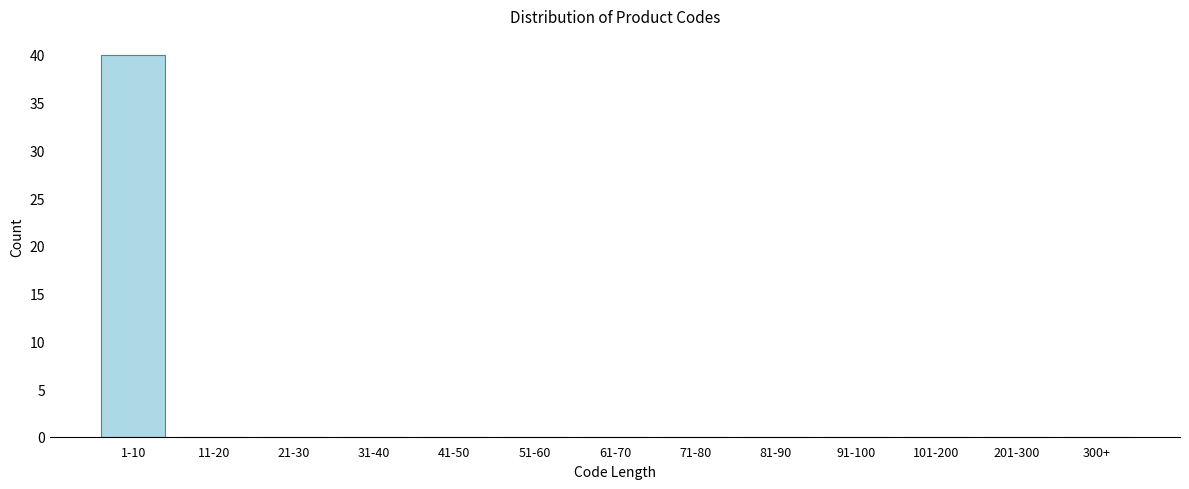

Reading left to right, list all the values displayed in this chart.

1-10=40	11-20=0	21-30=0	31-40=0	41-50=0	51-60=0	61-70=0	71-80=0	81-90=0	91-100=0	101-200=0	201-300=0	300+=0